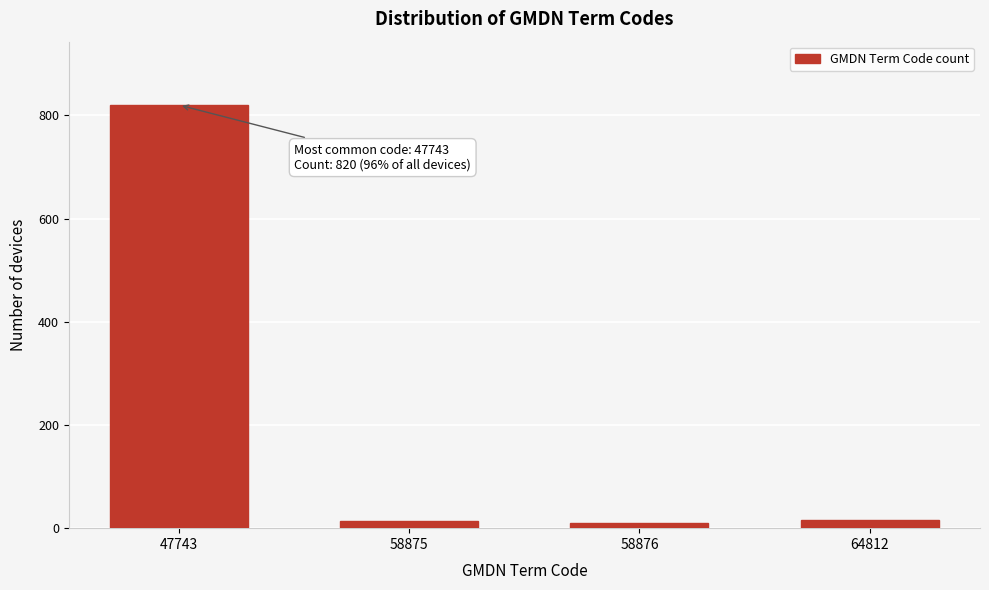

At which category does the chart reach its peak across all series?

47743